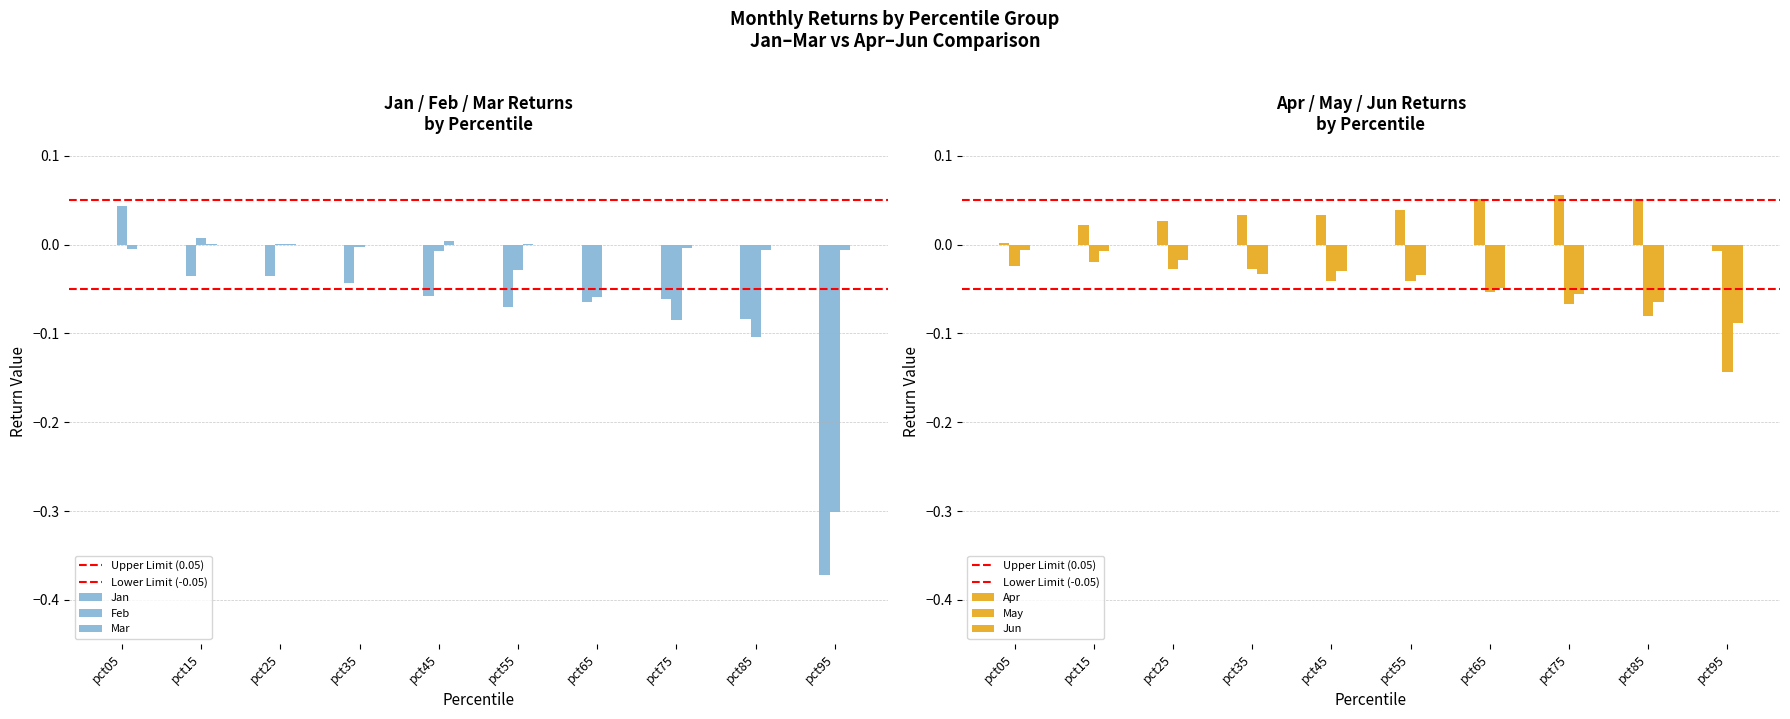

List the series in order of their peak value, highest first.

Apr, Feb, Mar, Jan, Jun, May